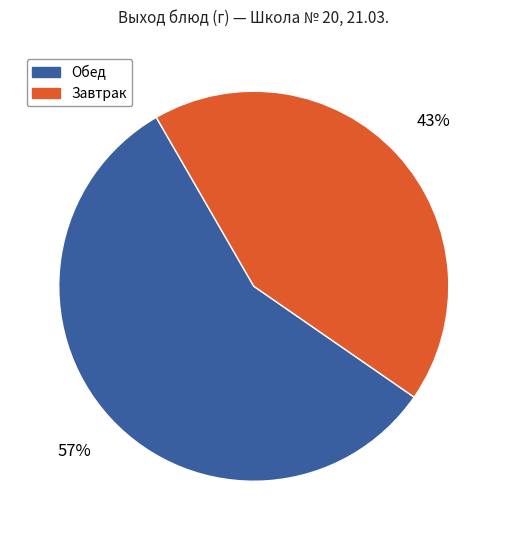

Is it true that Завтрак is 43% of the pie?

True